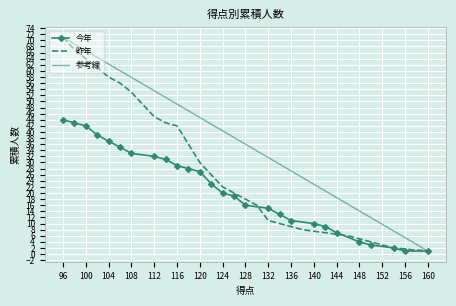

The value of 今年 at 112 is 32. True or false?

True